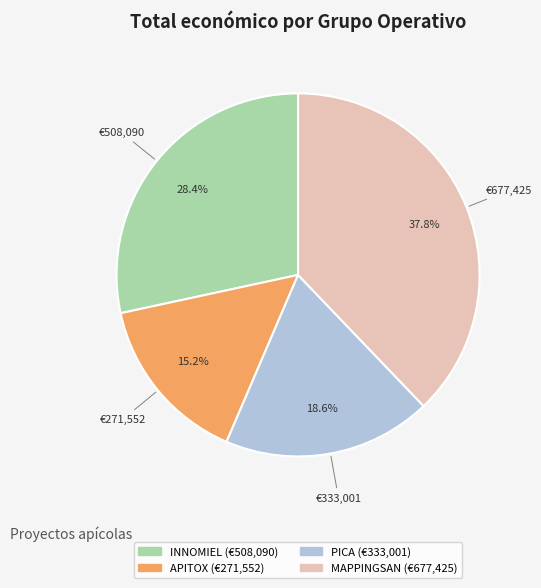

Between PICA and MAPPINGSAN, which is larger?

MAPPINGSAN